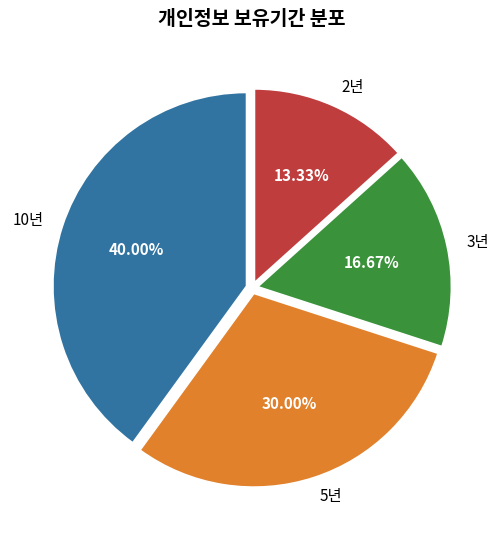

How much of the chart is everything except 5년?

70.0%